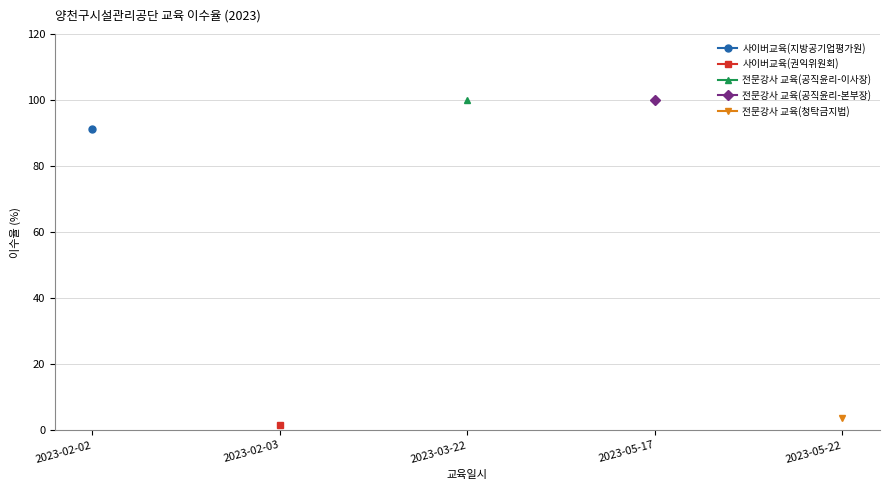

What is the label of the 3rd point from the right?

2023-03-22